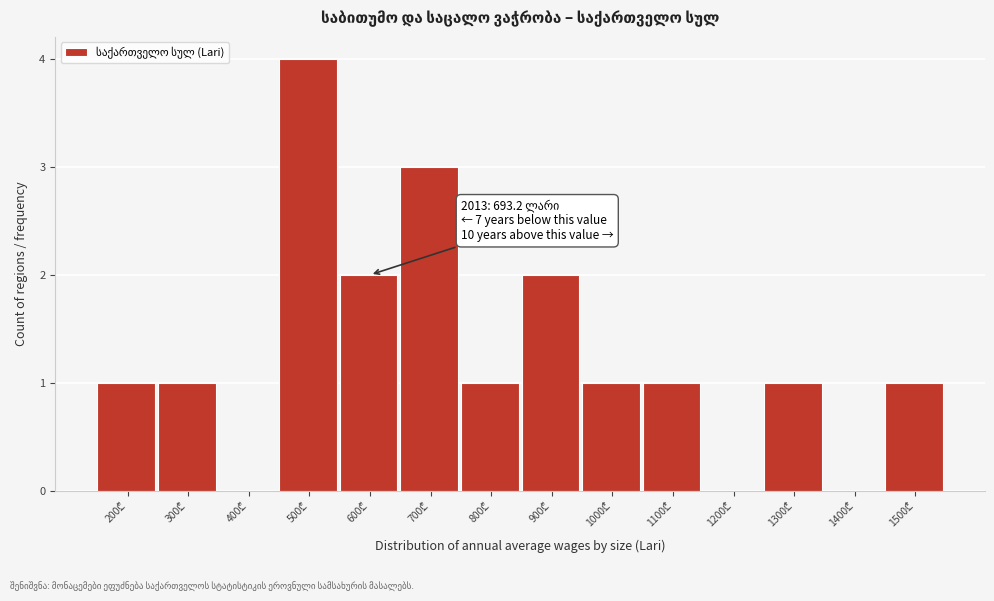

What is the maximum value shown in the chart?

4